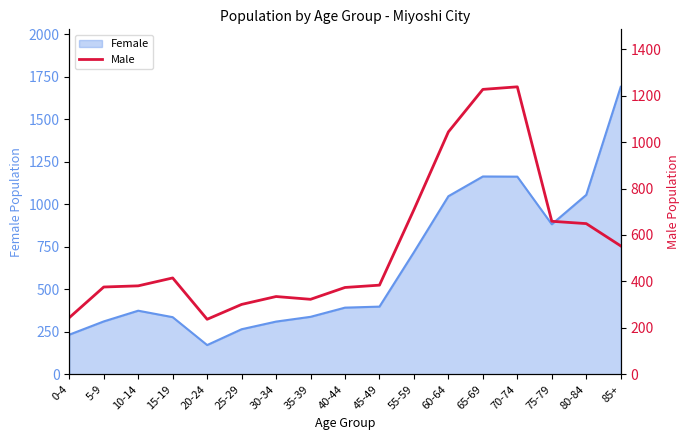

How many values exceed 384?

8